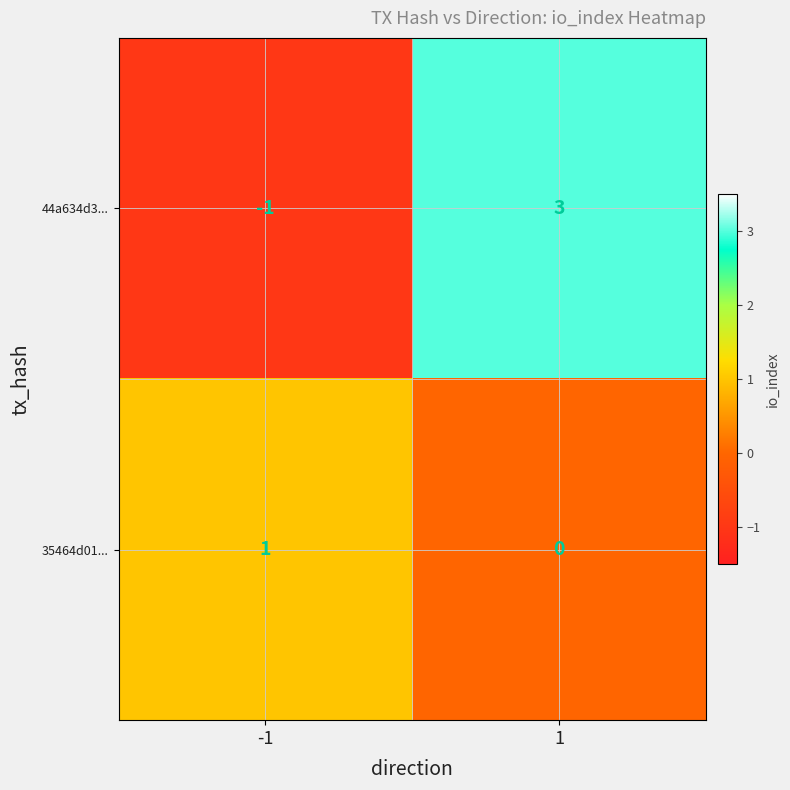

List the series in order of their peak value, highest first.

44a634d3..., 35464d01...